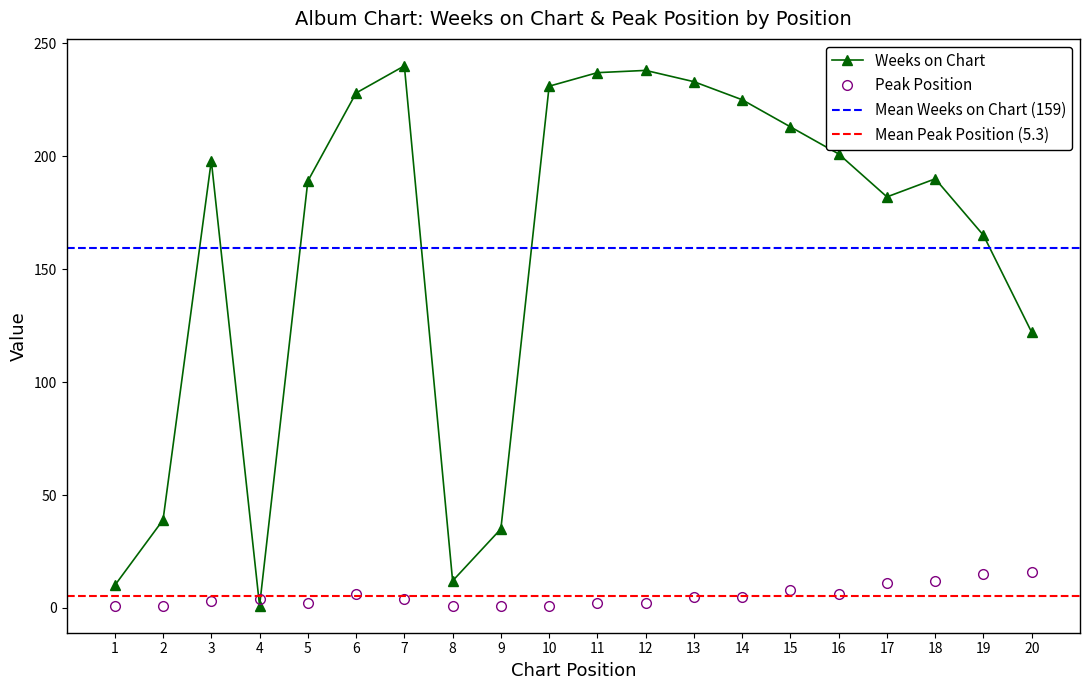

What is the maximum value shown in the chart?

240